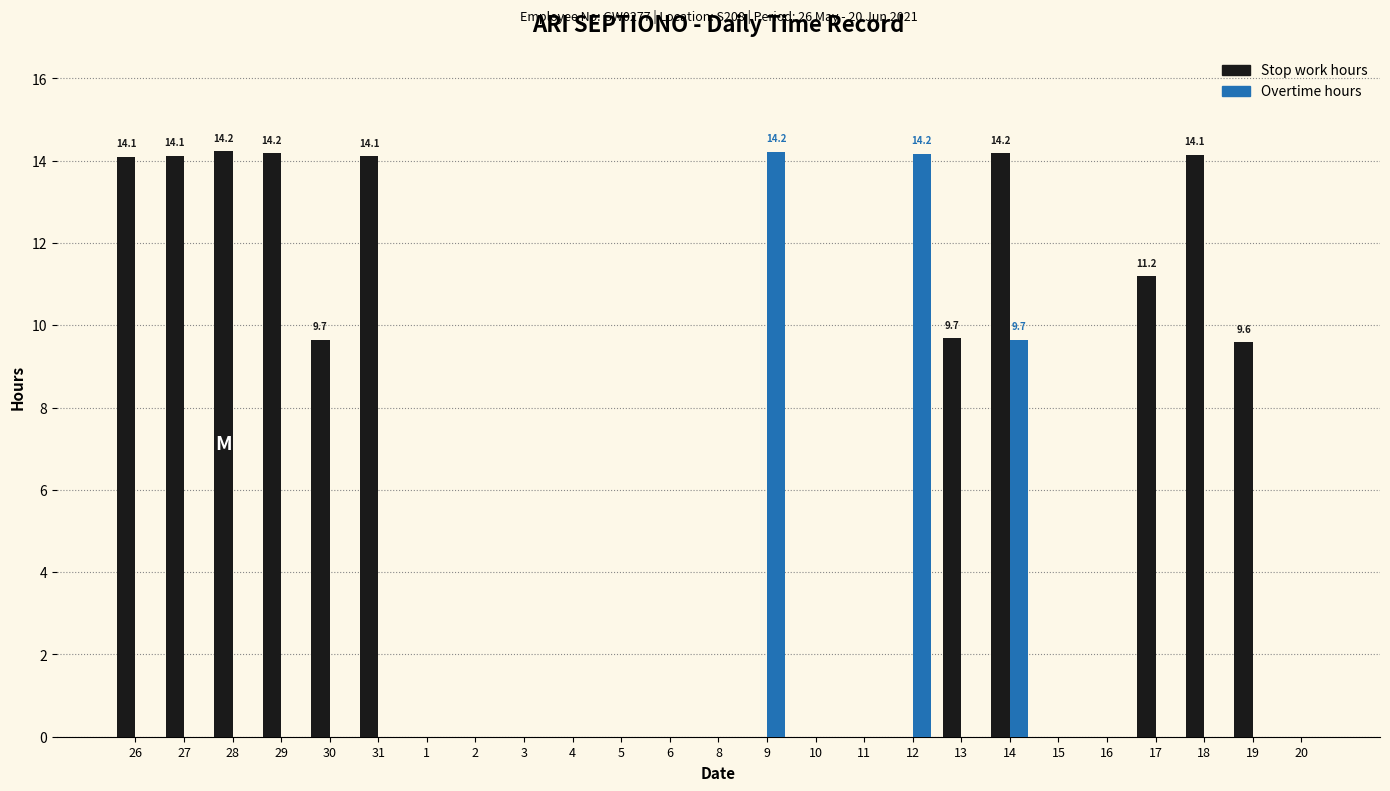

How many groups of bars are there?

25